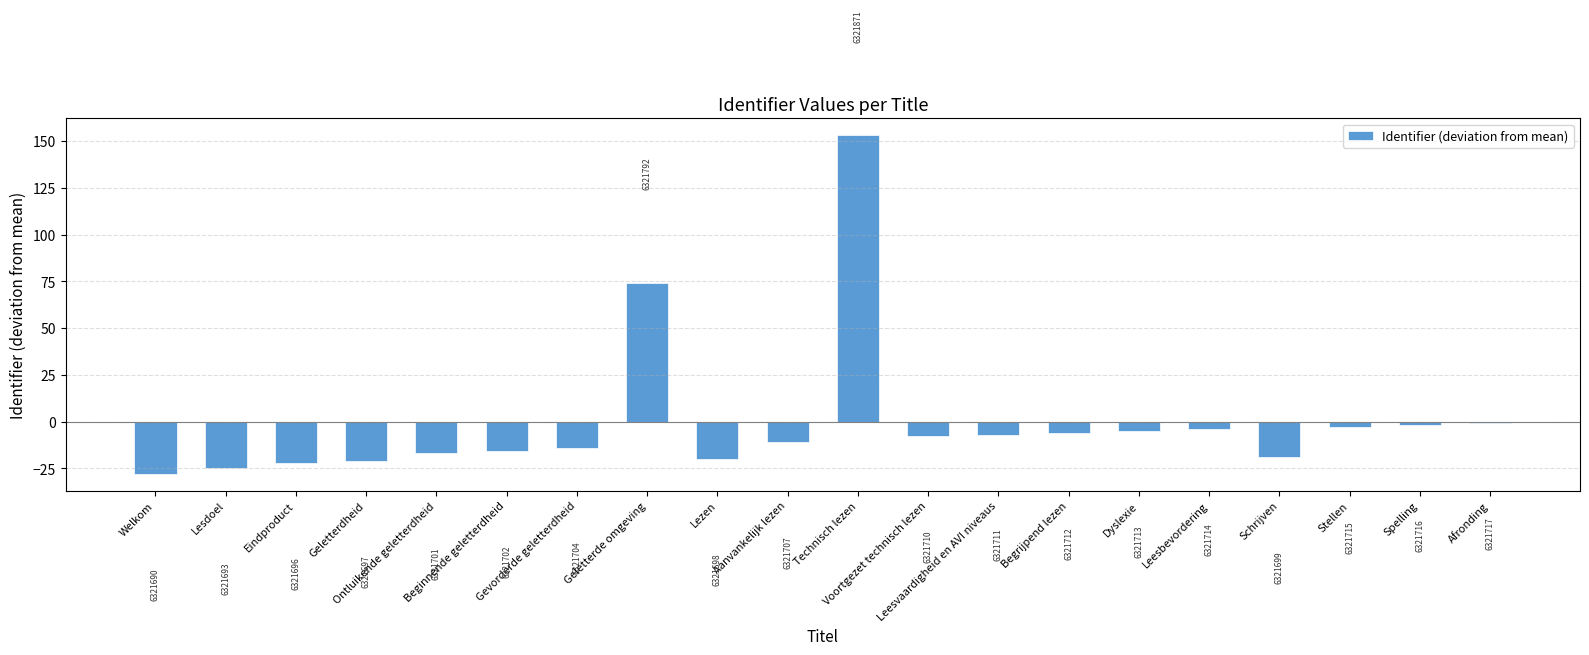

Are the bars horizontal?

No